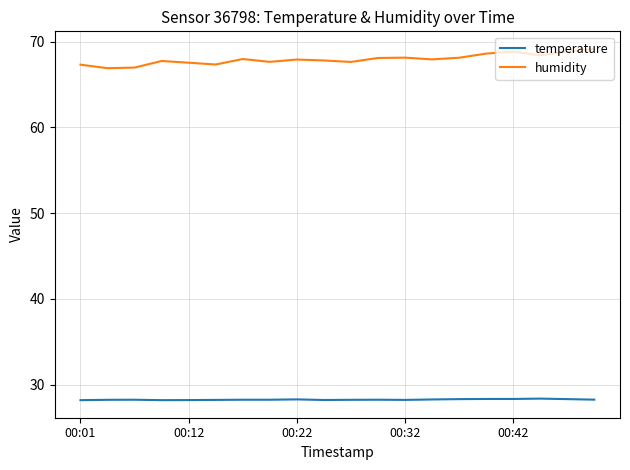

How many distinct data groups are displayed?

2